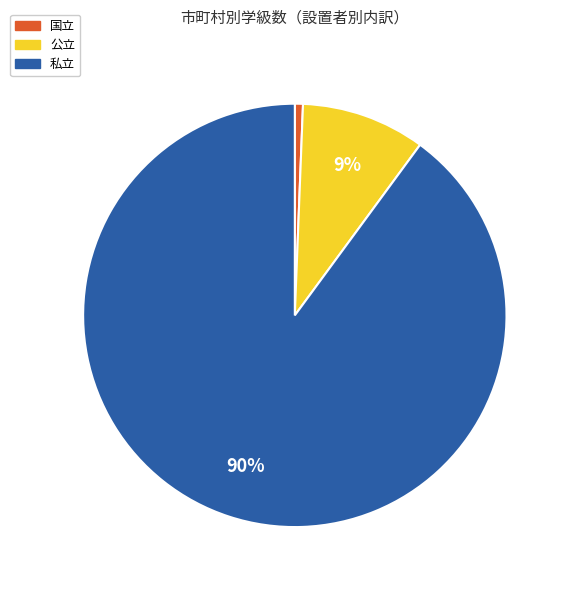

What is the largest slice in the pie chart?

私立